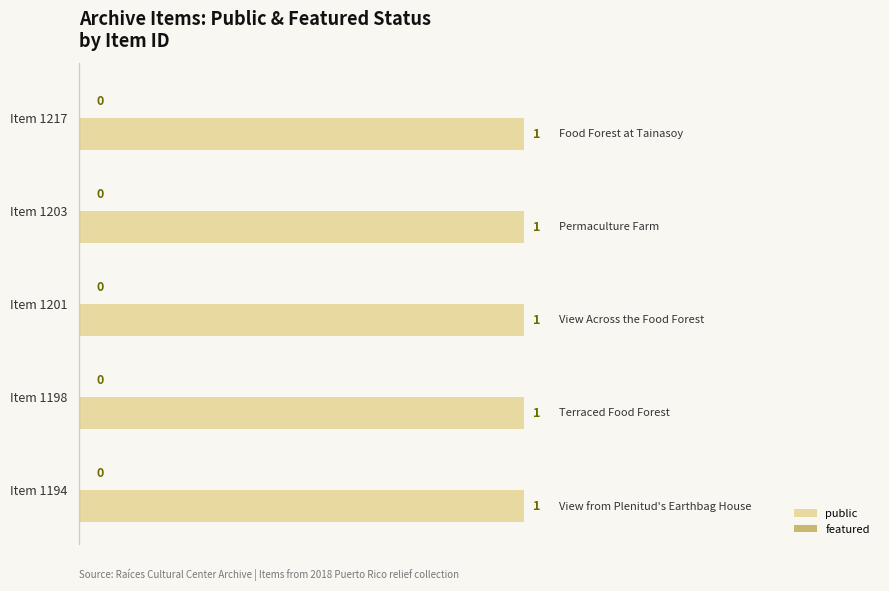

Between 1201 and 1198, which series saw the biggest shift?

public